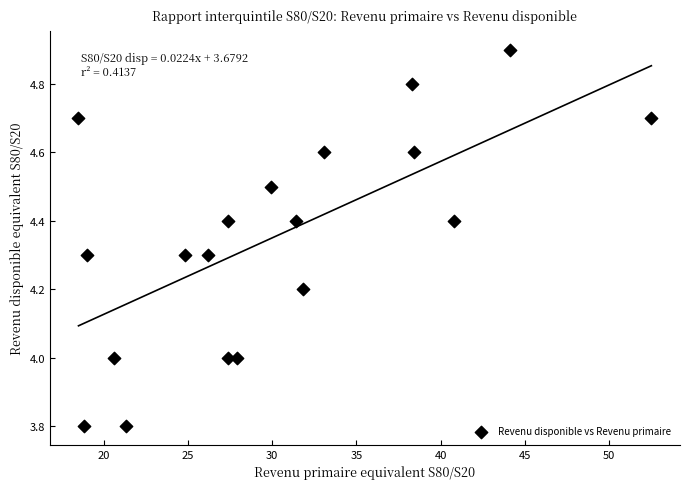

What is the range of X values (max minus min)?

34.0